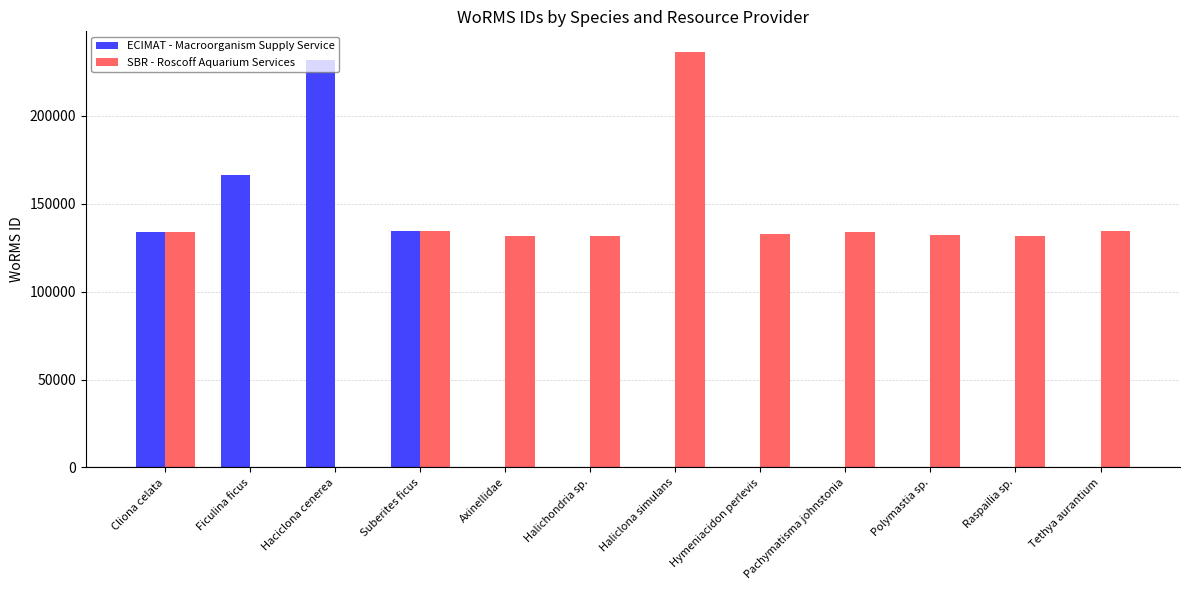

Which series has the largest range (max minus min)?

SBR - Roscoff Aquarium Services